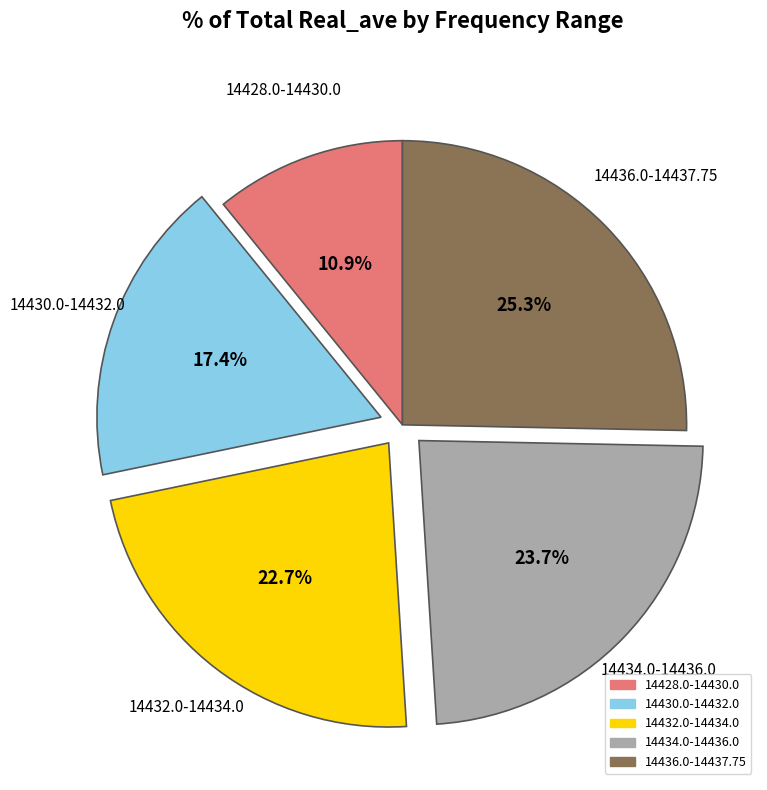

How many segments does this pie chart have?

5